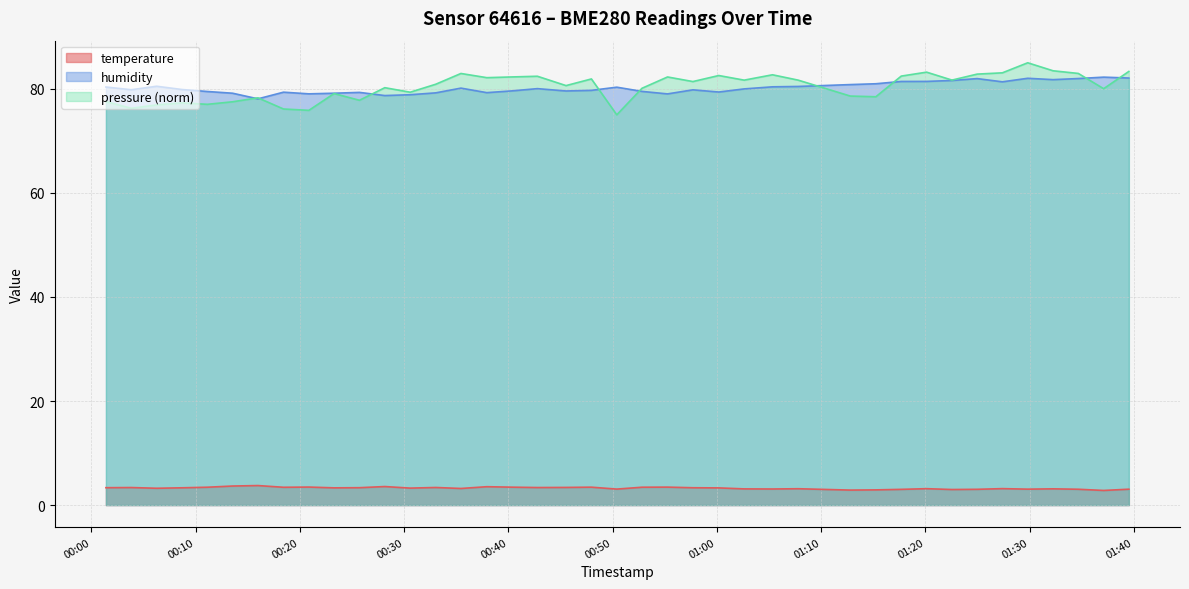

True or false: humidity has a value of 114.1 at 2023-01-29T01:27:23.

False